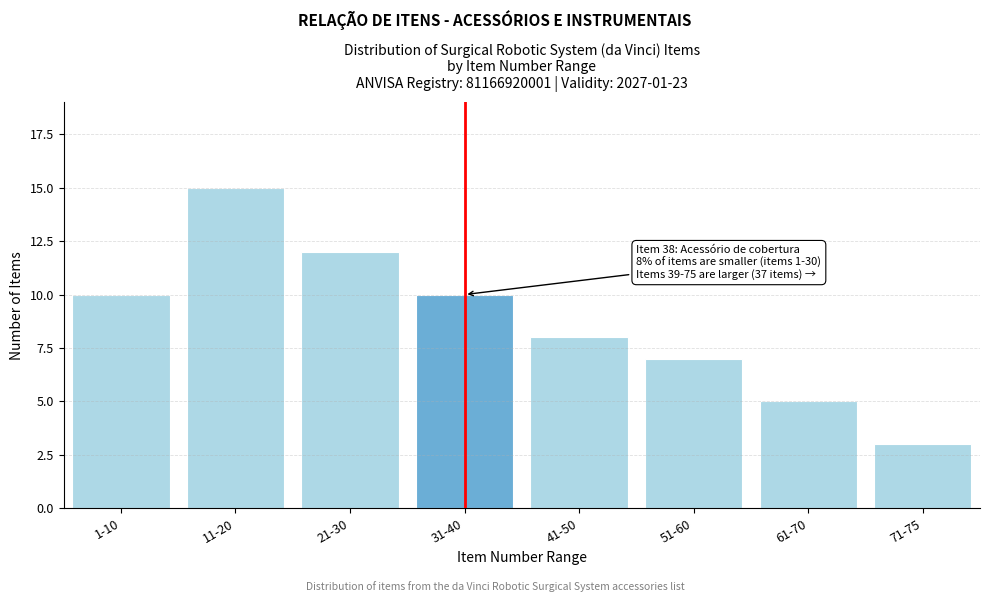

Reading left to right, extract all data points from this chart.

10	15	12	10	8	7	5	3